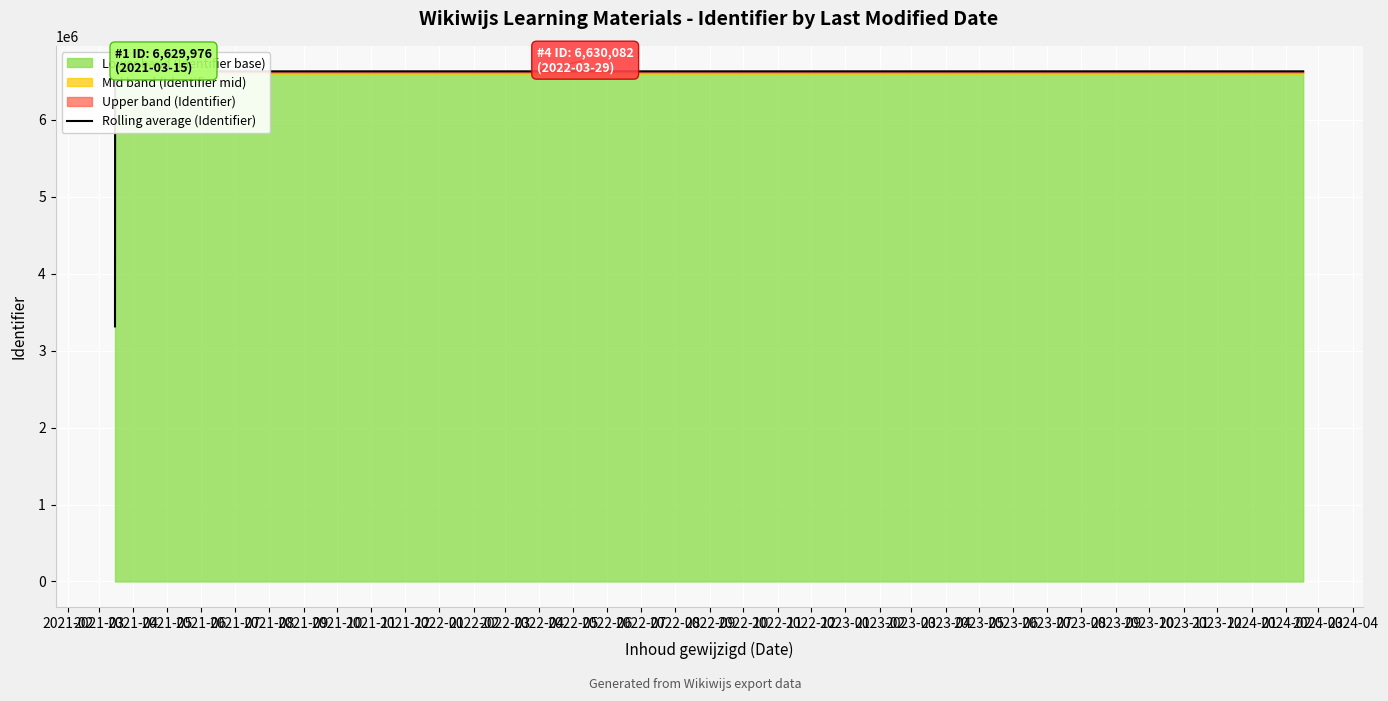

What is the maximum value for Rolling average (Identifier)?

6630073.5